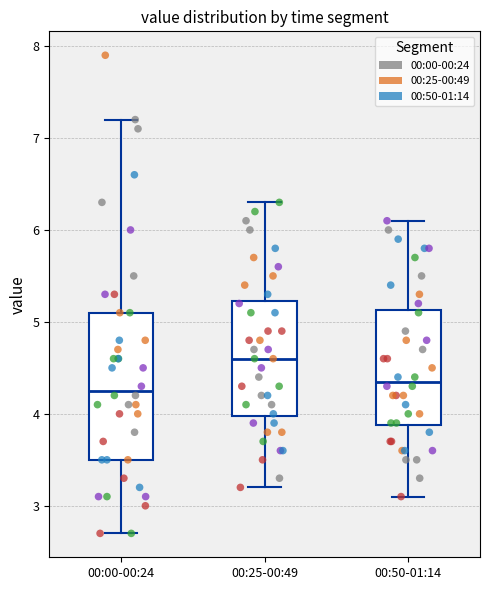

Reading left to right, read every box against the y-axis: the position of its median line, the range the box covers, and the ends of its whiskers. The values are not printed on the chart, so give them approximately, as read against the axis.

00:00-00:24: median 4.3, box 3.5 to 5.1, whiskers 2.7 to 7.2
00:25-00:49: median 4.6, box 4.0 to 5.2, whiskers 3.2 to 6.3
00:50-01:14: median 4.4, box 3.9 to 5.1, whiskers 3.1 to 6.1